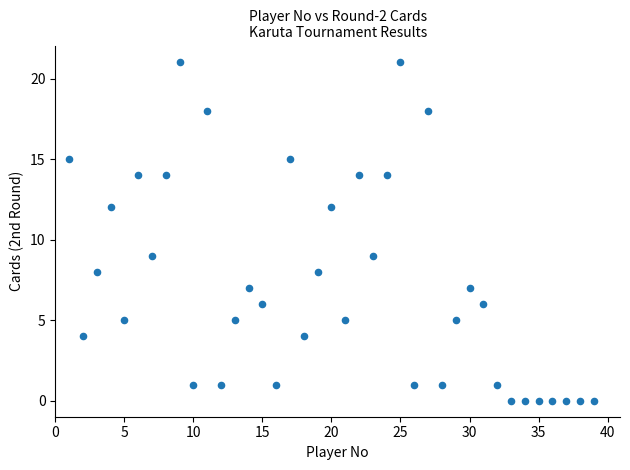

What is the range of Y values (max minus min)?

21